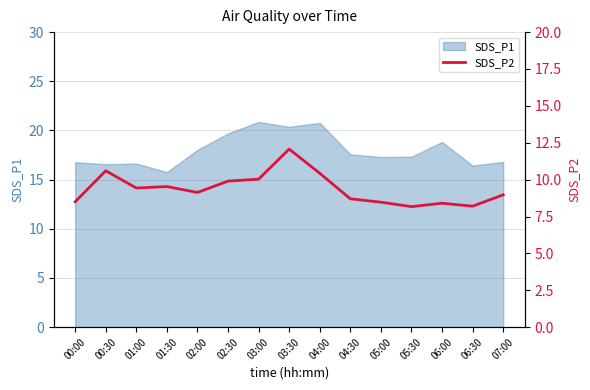

What is the lowest value of the SDS_P1 series?

15.8